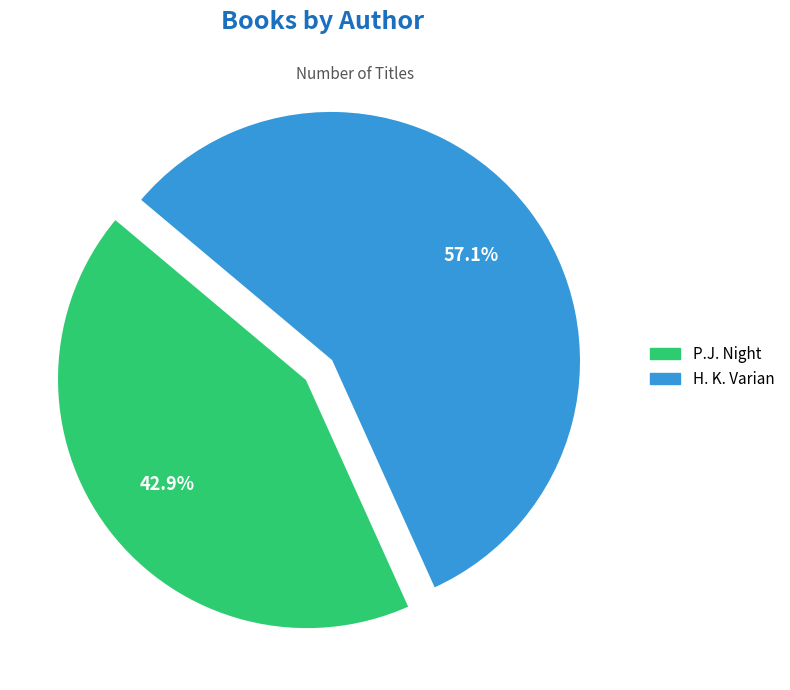

To the nearest percent, what portion does H. K. Varian represent?

57%